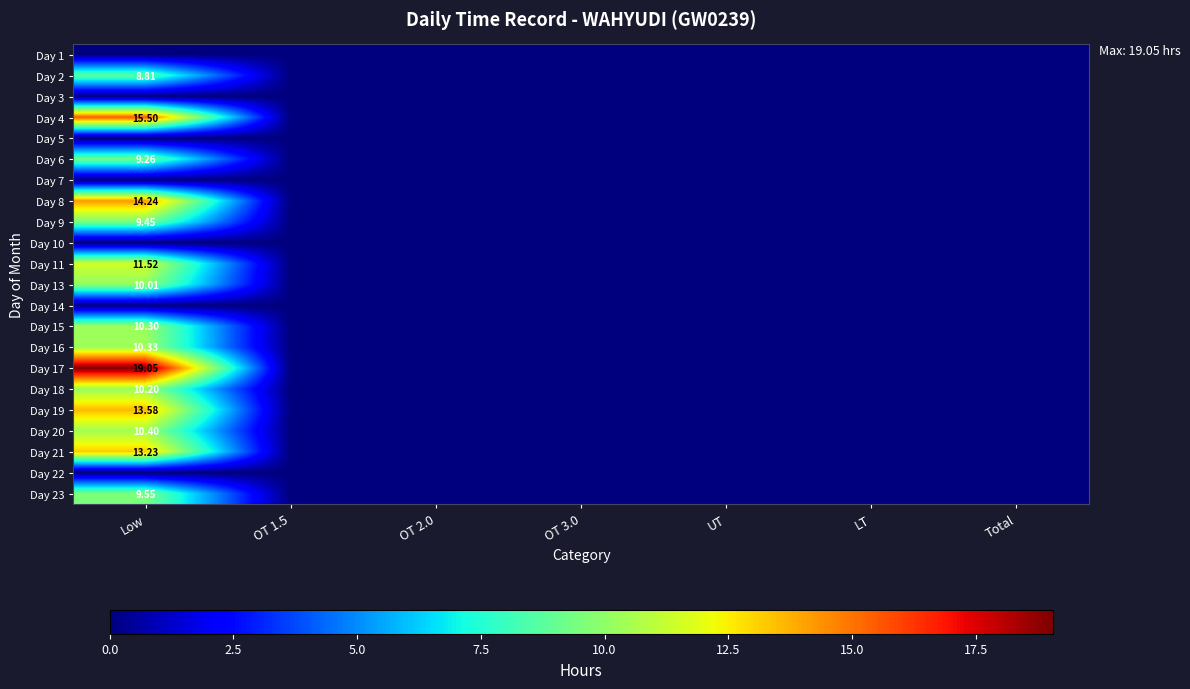

Where is Day 20 nearest to the value 5?

OT 1.5